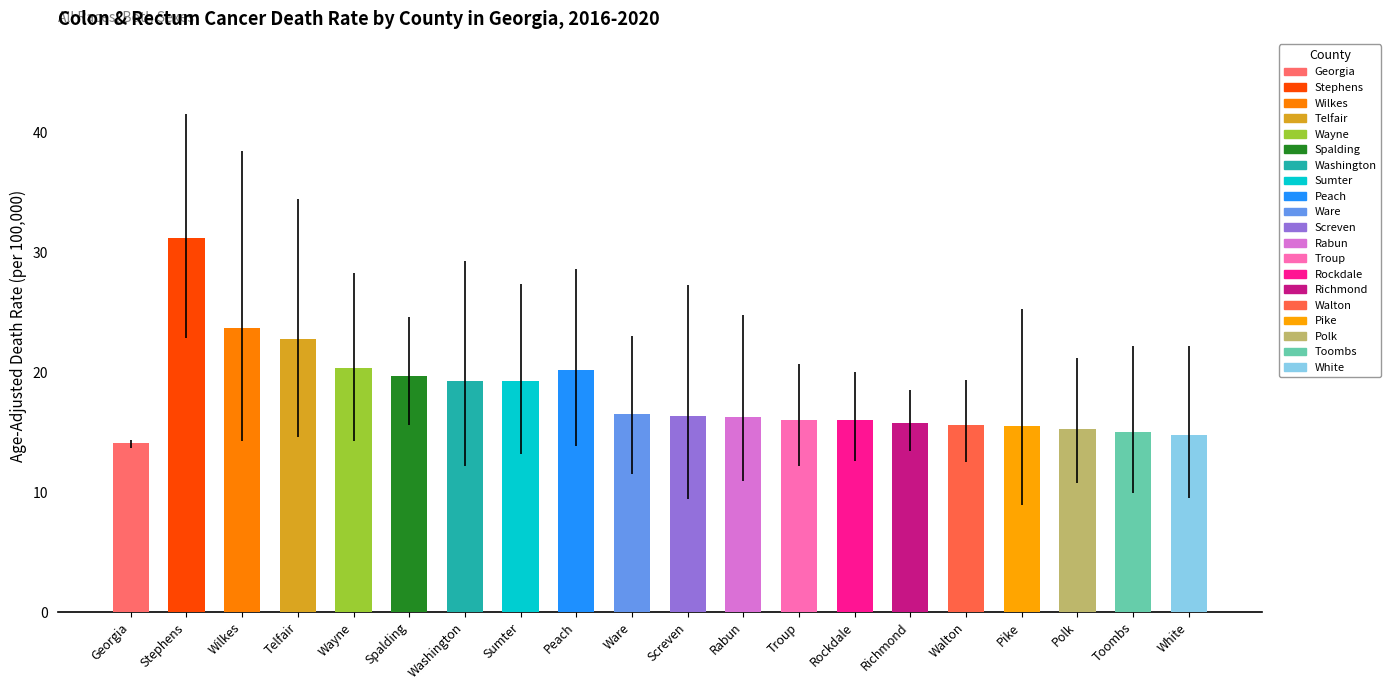

What is the minimum value shown in the chart?

14.1